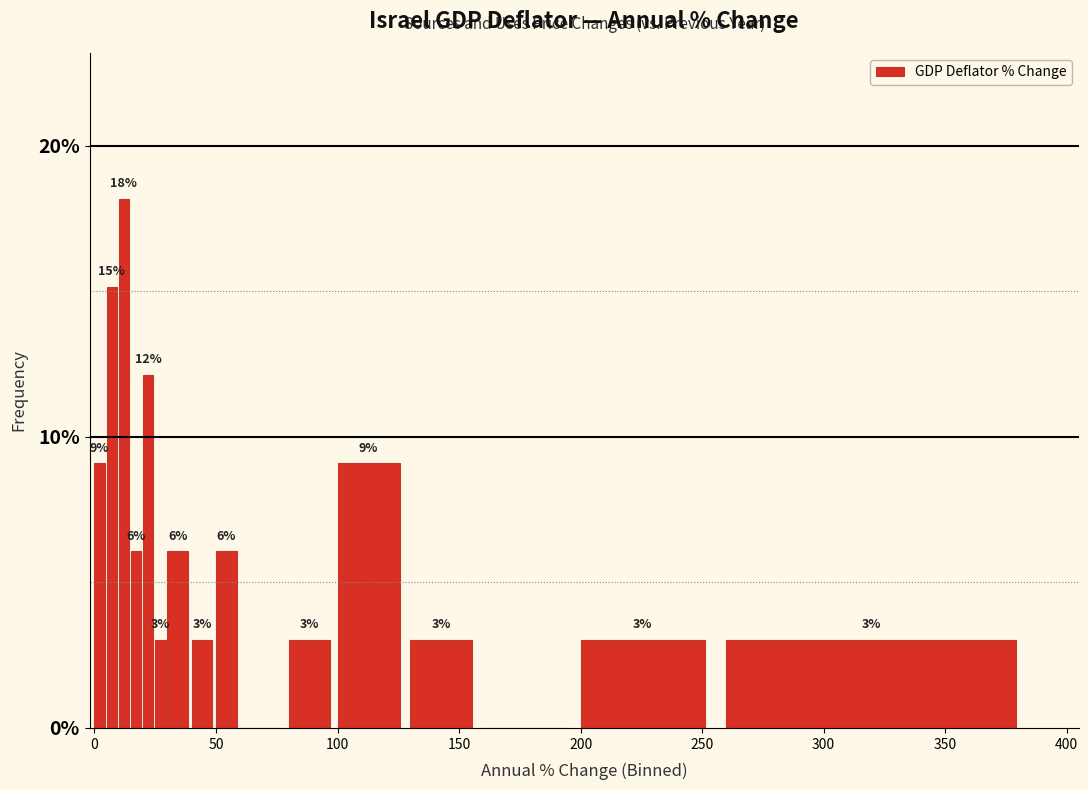

Around what value on the x-axis is the tallest bar? Give the approximate position of its centre, as read against the axis.

10